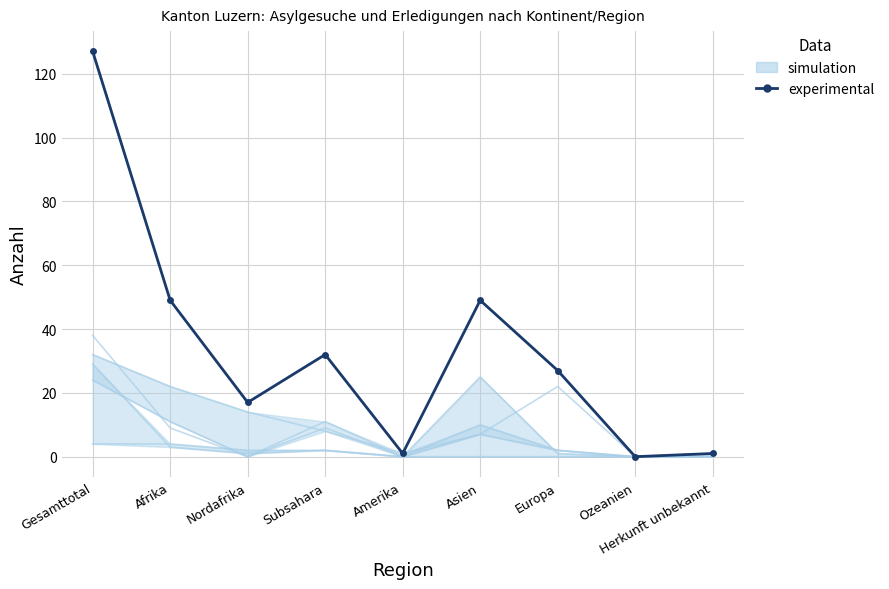

The Asylgewaehrungen series shows 11 at Europa. True or false?

False